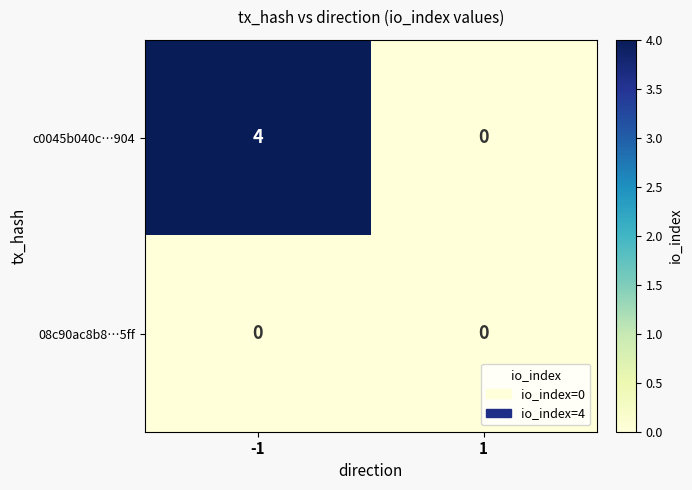

Reading left to right, transcribe all the data shown in this chart.

c0045b040c…904: -1=4	1=0
08c90ac8b8…5ff: -1=0	1=0